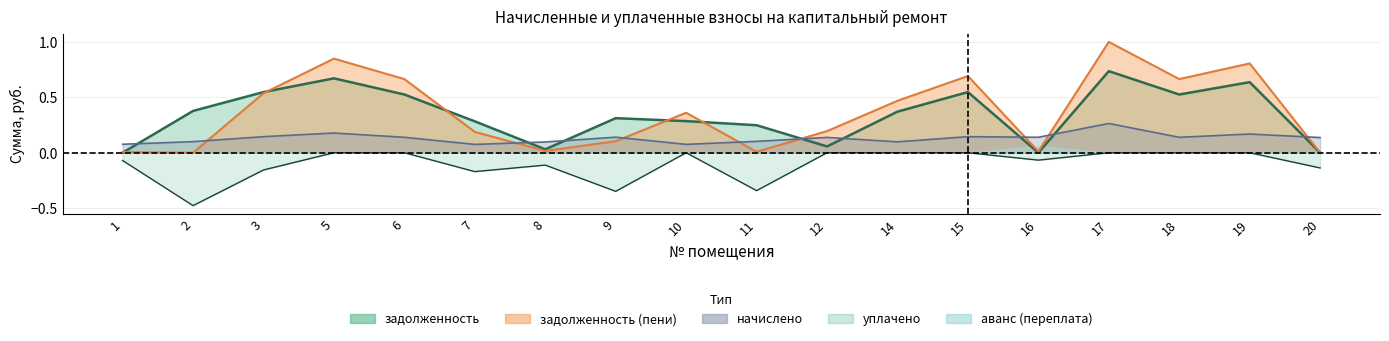

Reading left to right, extract all data points from this chart.

задолженность: 0.0	0.4	0.5	0.7	0.5	0.3	0.0	0.3	0.3	0.2	0.1	0.4	0.5	0.0	0.7	0.5	0.6	0.0
задолженность (пени): 0.0	0.0	0.5	0.8	0.7	0.2	0.0	0.1	0.4	0.0	0.2	0.5	0.7	0.0	1.0	0.7	0.8	0.0
начислено: 0.1	0.1	0.1	0.2	0.1	0.1	0.1	0.1	0.1	0.1	0.1	0.1	0.1	0.1	0.3	0.1	0.2	0.1
уплачено: -0.1	-0.5	-0.2	-0.0	-0.0	-0.2	-0.1	-0.3	-0.0	-0.3	-0.0	-0.0	-0.0	-0.1	-0.0	-0.0	-0.0	-0.1